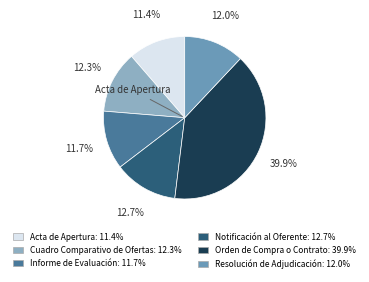

Is there any slice that represents more than half of the pie?

No